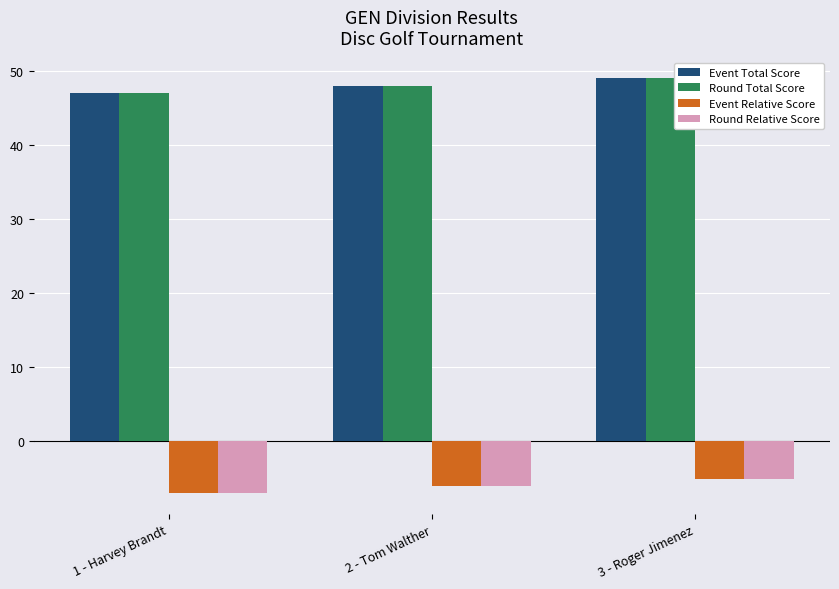

How many values in the Event Total Score series are below 48?

1